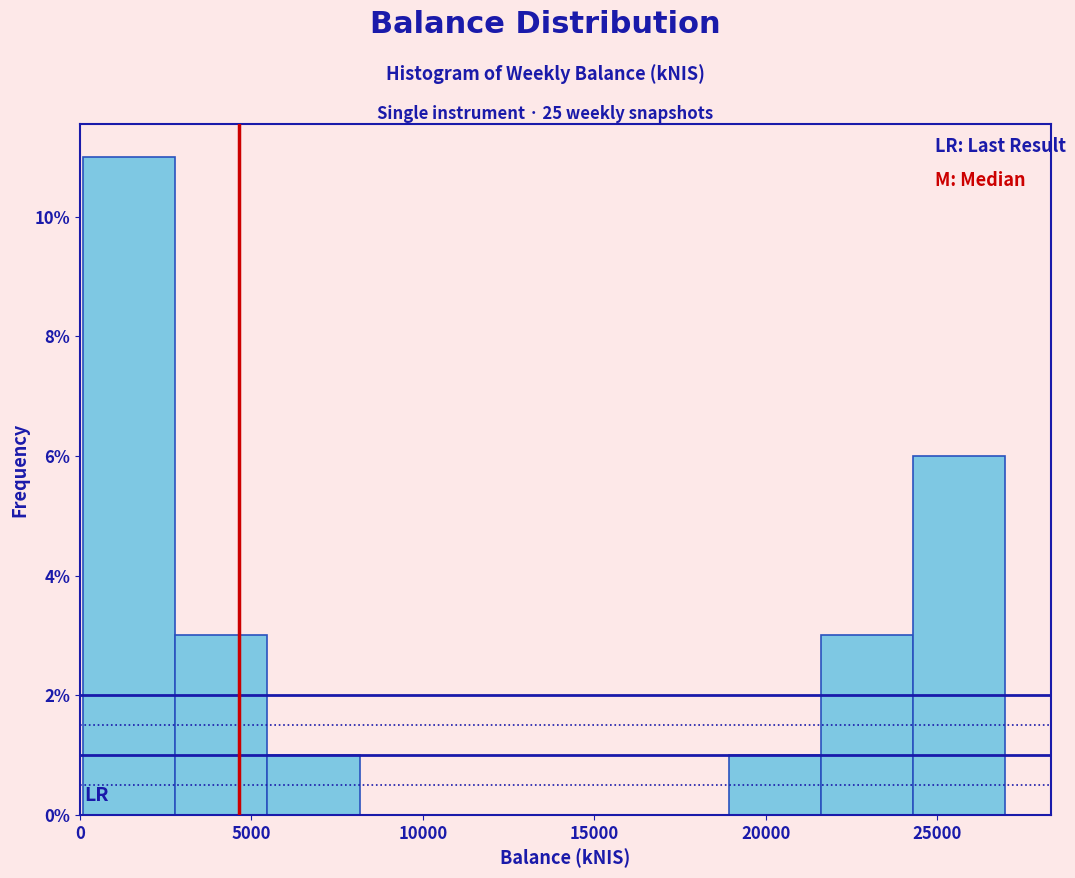

Reading left to right, list every bar in this chart as the range it spans on the x-axis followed by its height. Neither the bar edges nor the heights are printed on the chart, so give them approximately, as read against the axes.

0 to 3000: 11
3000 to 5500: 3
5500 to 8000: 1
8000 to 11000: 0
11000 to 13500: 0
13500 to 16000: 0
16000 to 19000: 0
19000 to 21500: 1
21500 to 24500: 3
24500 to 27000: 6